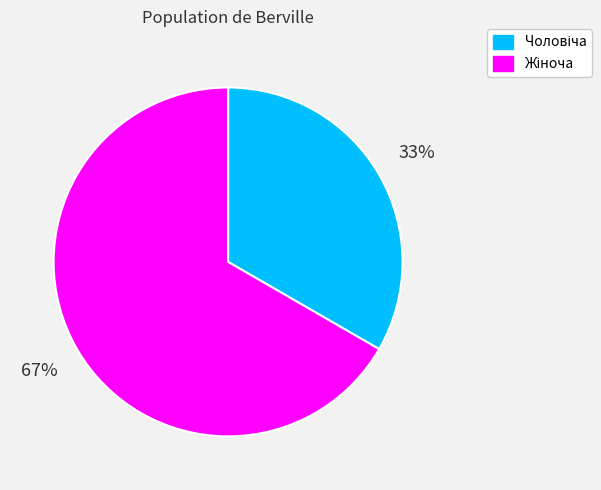

How many slices are in this pie chart?

2